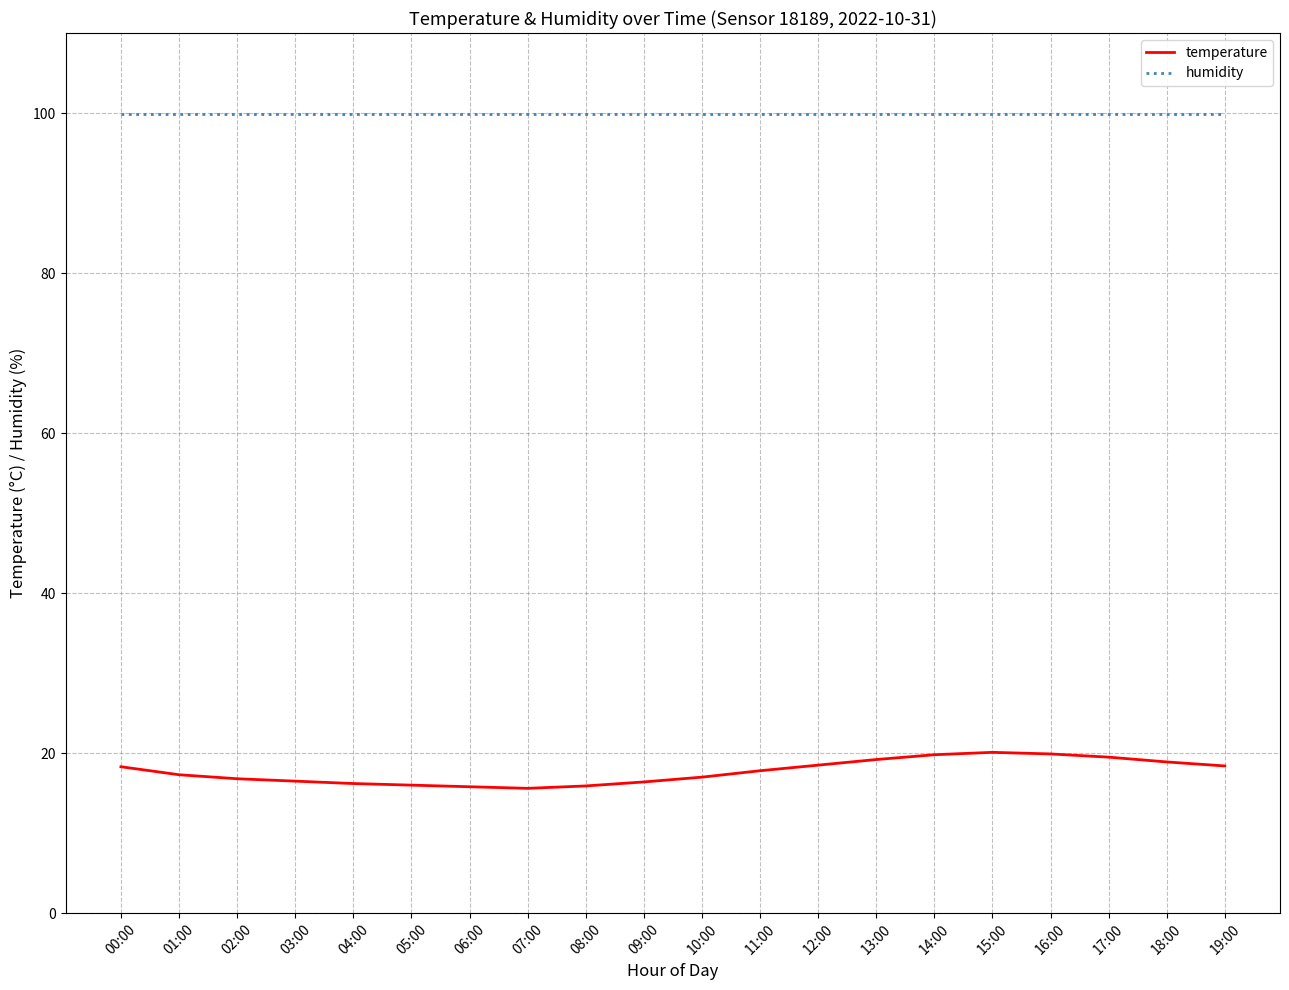

Is the value of humidity at 16:00 greater than the value of temperature at 16:00?

Yes